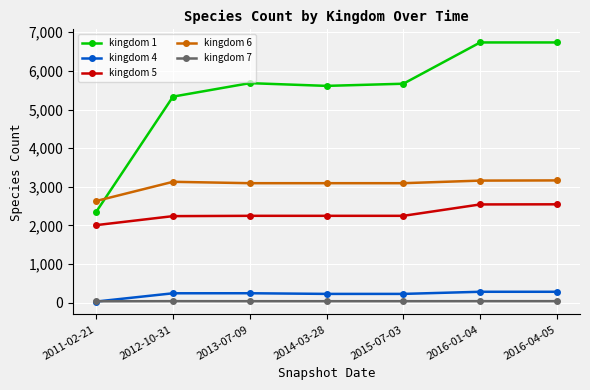

True or false: kingdom 5 has a value of 697 at 2016-01-04.

False